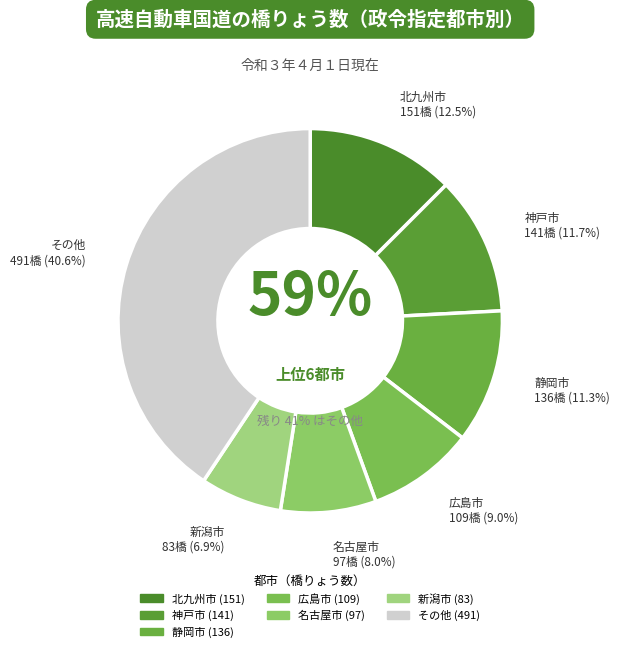

What is the largest slice in the pie chart?

北九州市